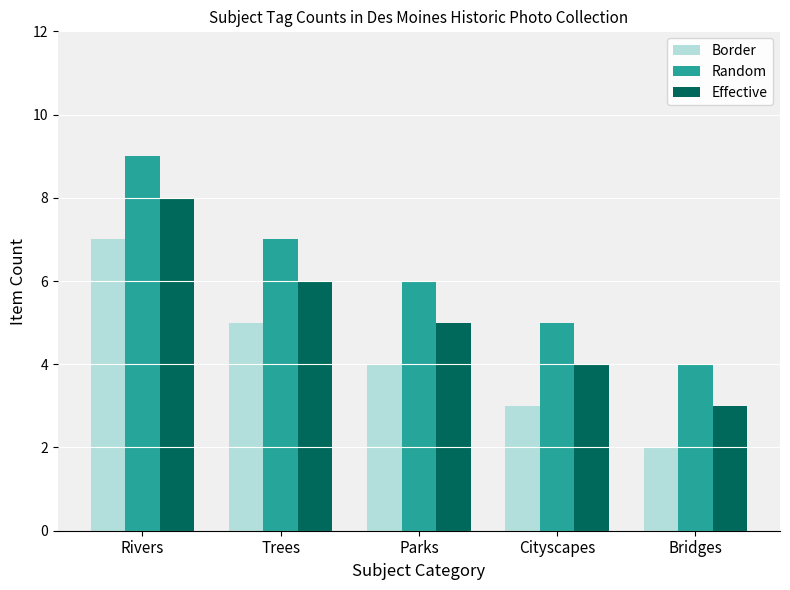

How many values in the Effective series are below 5?

2